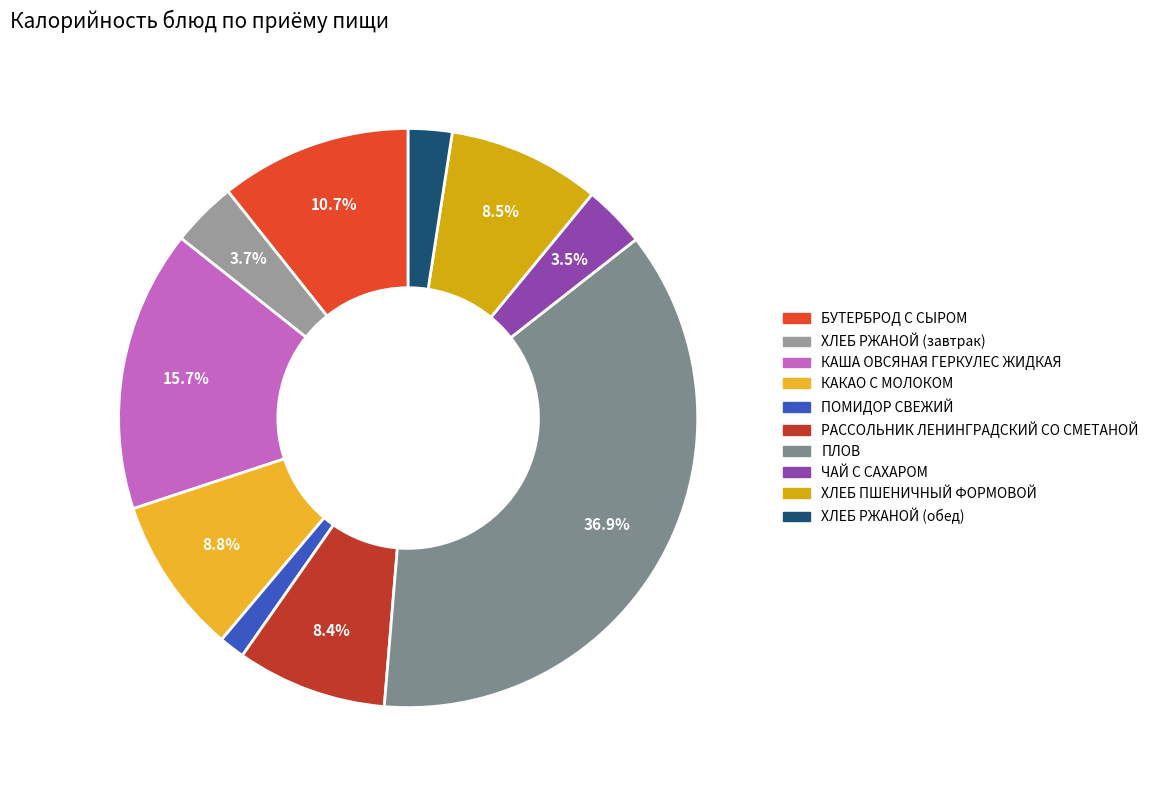

Does ЧАЙ С САХАРОМ account for over 50% of the chart?

No